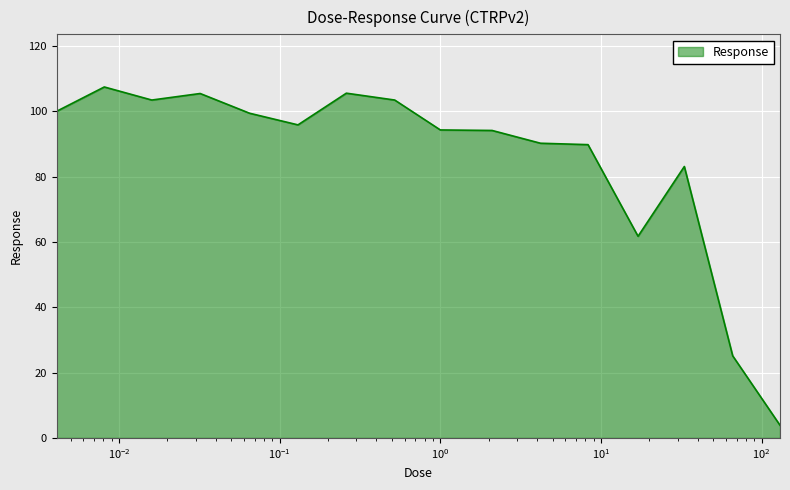

What is the greatest value displayed?

107.4